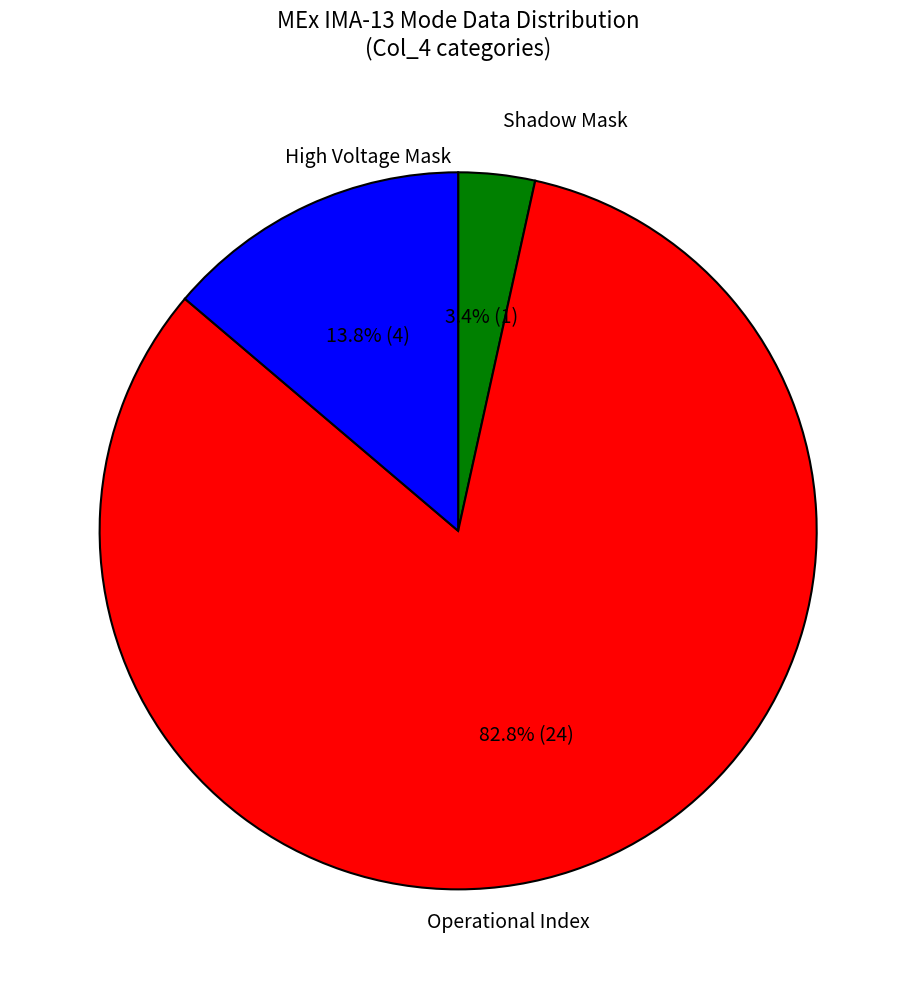

Is Operational Index the majority of the pie?

Yes